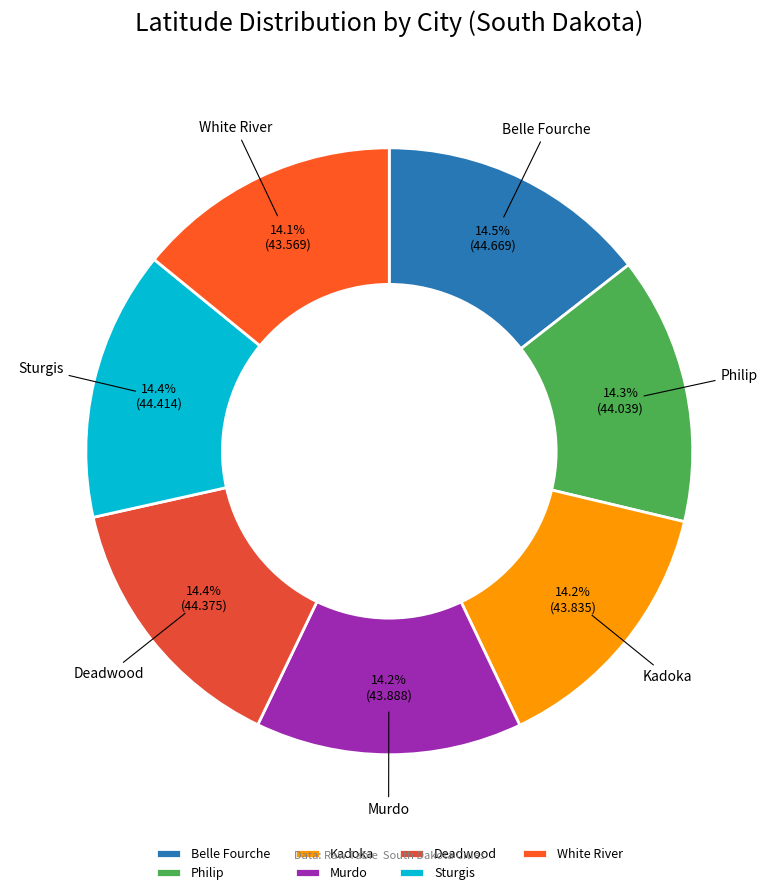

Does any single category account for the majority?

No